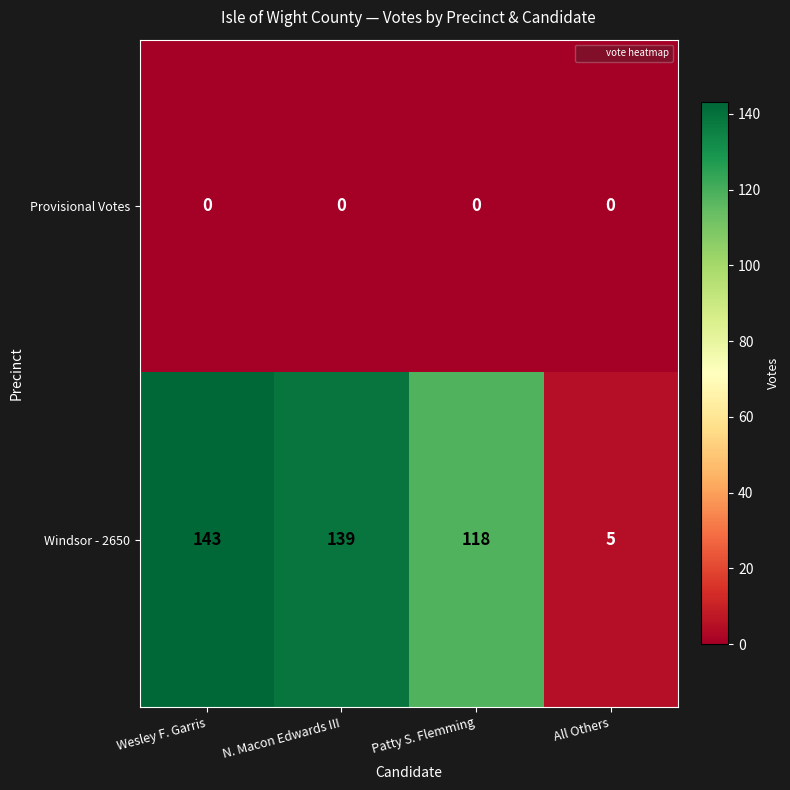

What is the spread (max minus min) of values at N. Macon Edwards III?

139